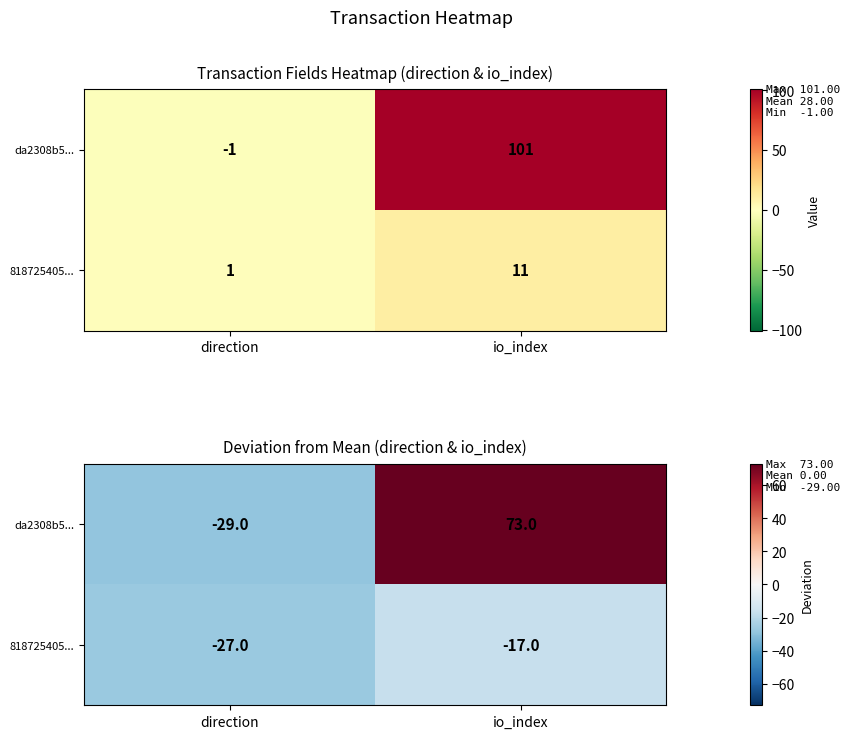

What is the average value of the 818725405... series?

-22